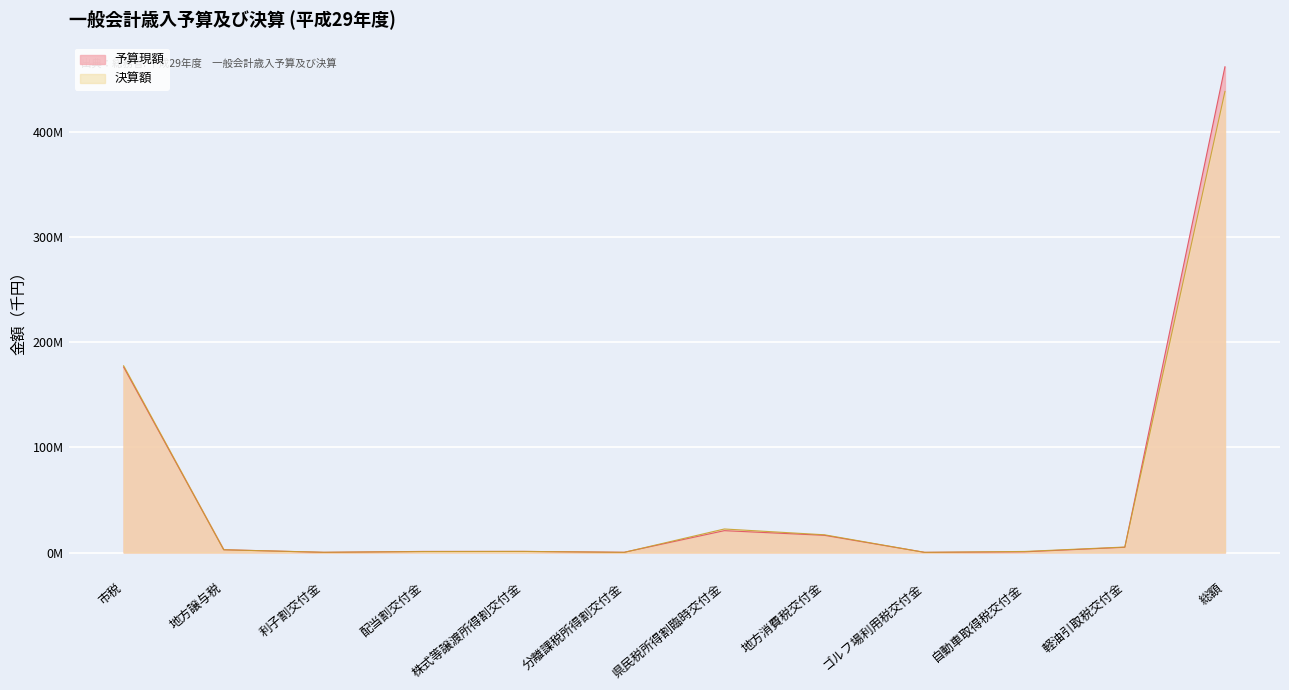

Where do 決算額 and 予算現額 first cross each other?

市税 and 地方譲与税